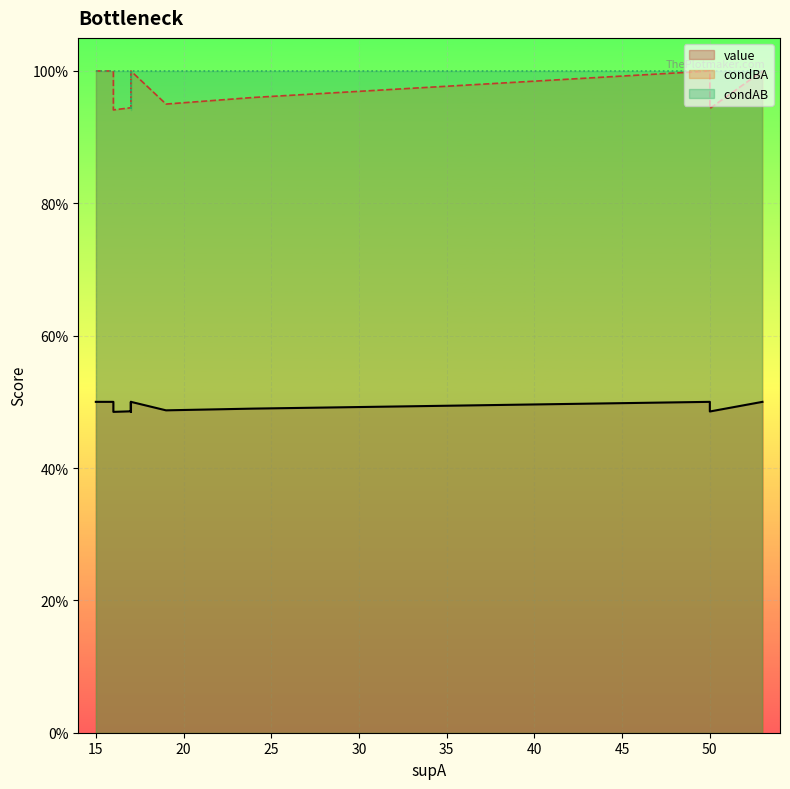

Which series changed the most between 53 and 53?

value